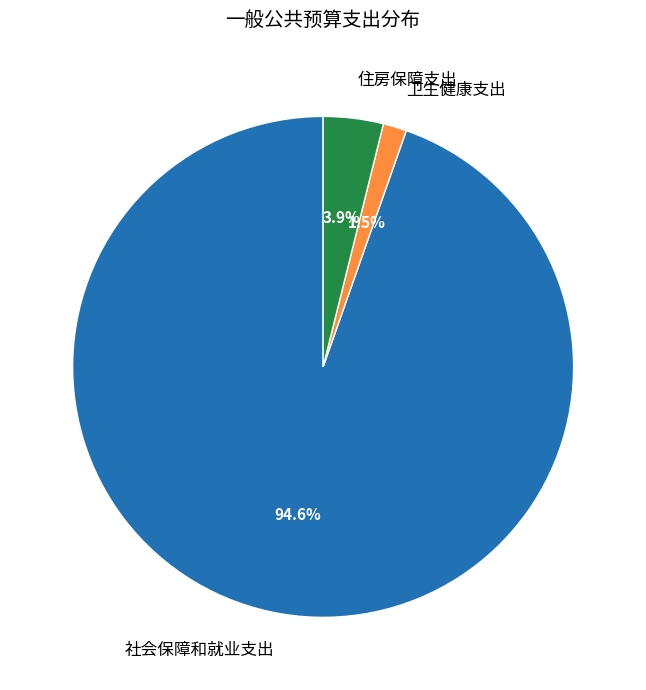

Combined, what portion of the pie is 卫生健康支出 and 住房保障支出?

5.4%